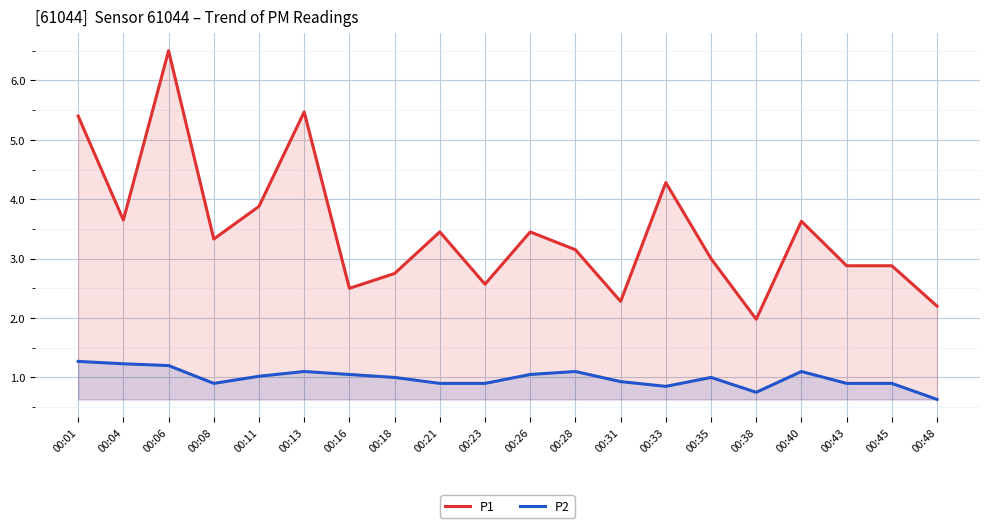

Rank the series by their maximum value, from highest to lowest.

P1, P2